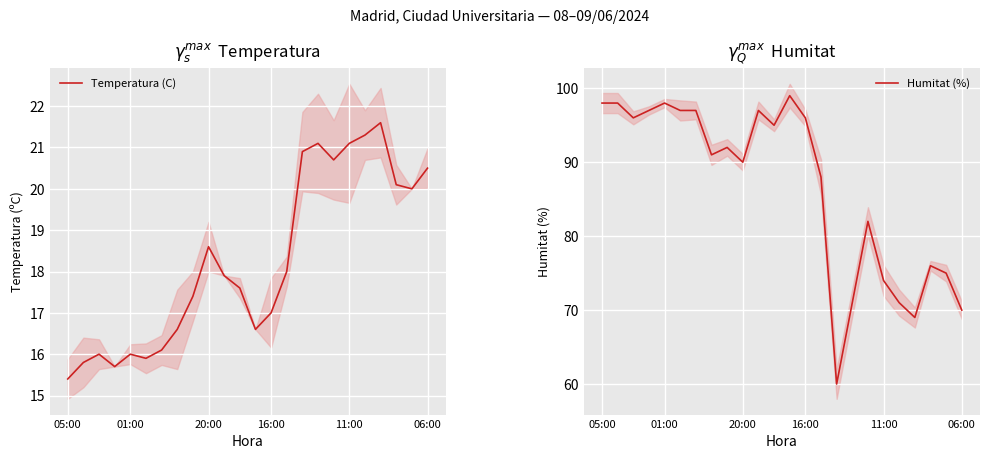

True or false: Temperatura (C) and Humitat (%) cross at least once.

False